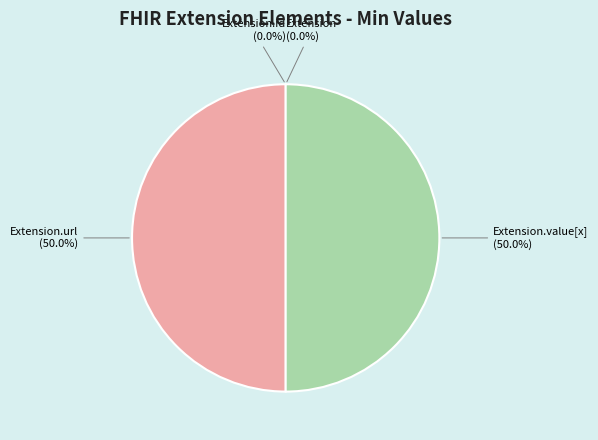

Is there a majority slice in this chart?

No